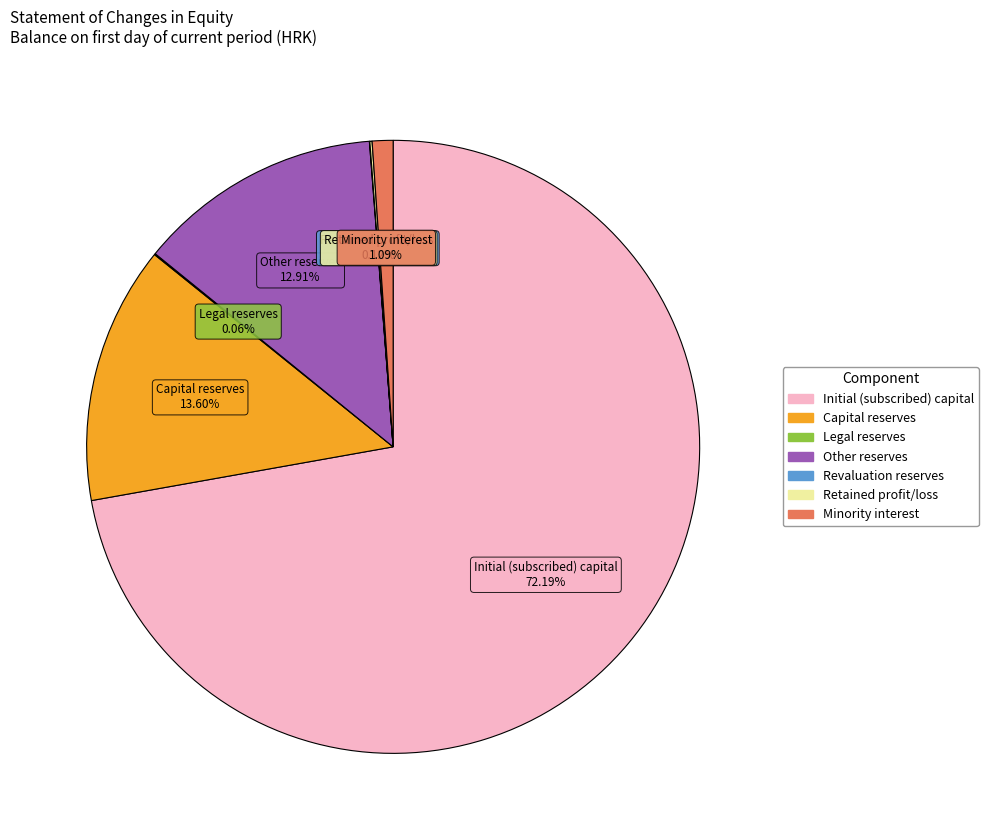

Which category has the biggest portion of the pie?

Initial (subscribed) capital